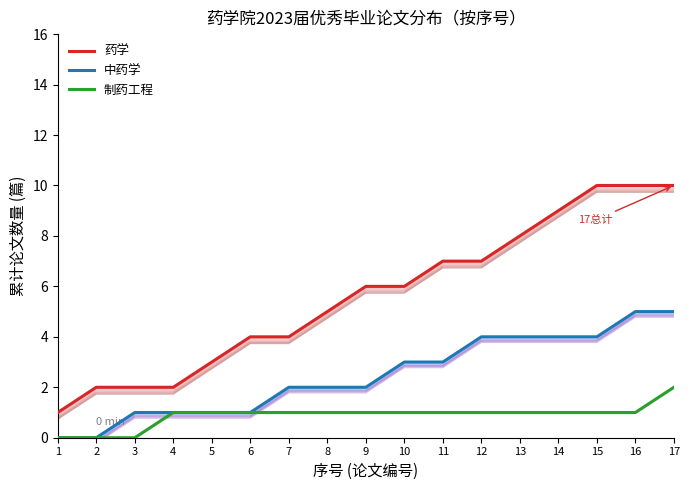

What is the difference between the maximum and second lowest values in the 中药学 series?

5